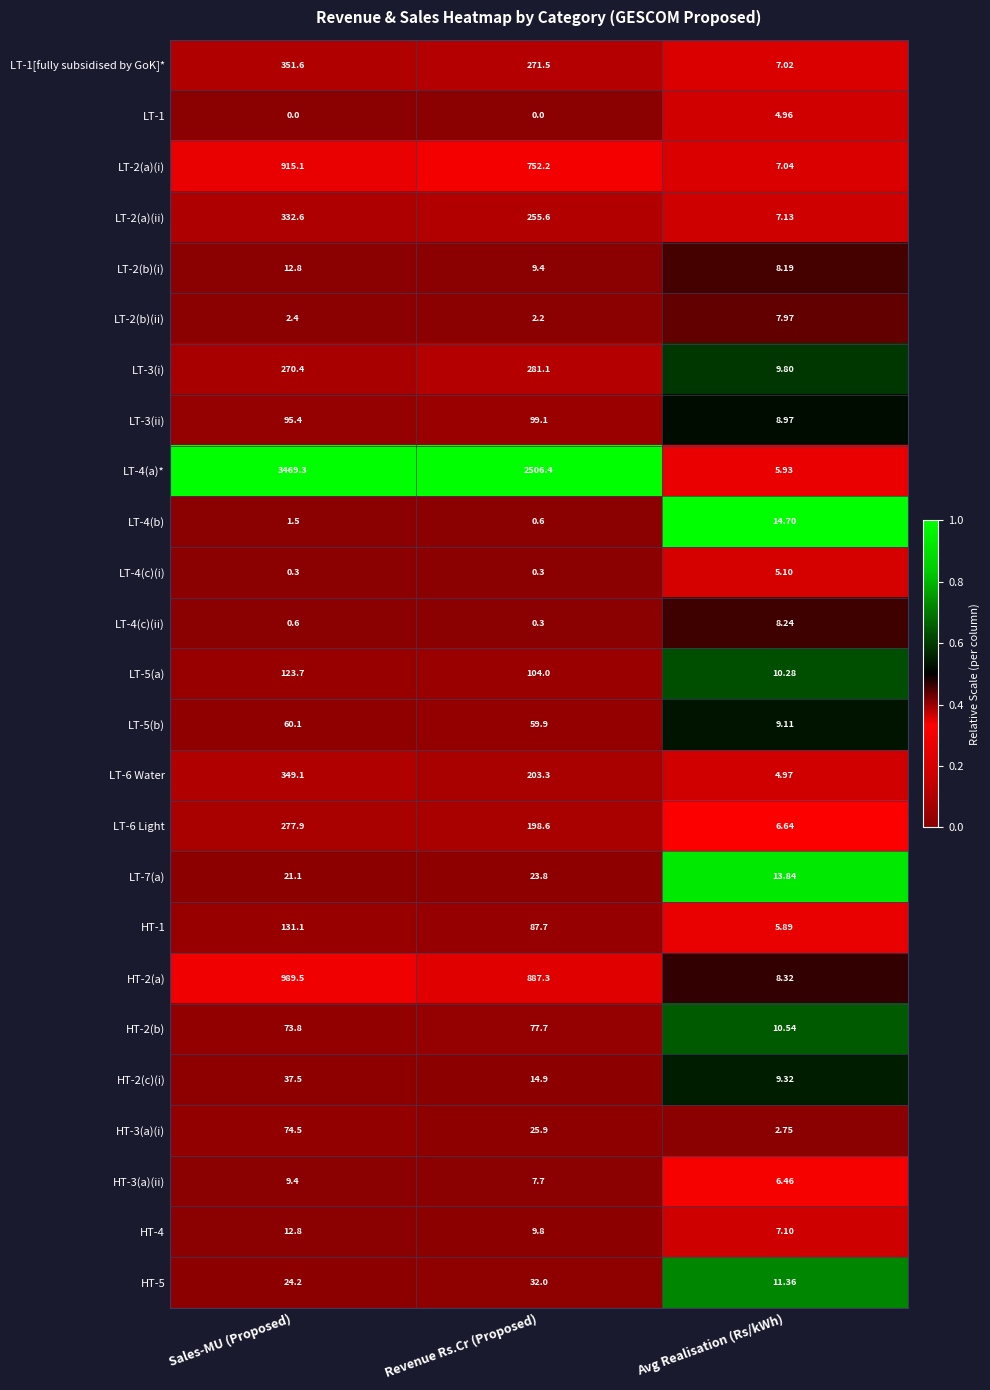

At which label does HT-3(a)(ii) reach its peak?

Sales-MU (Proposed)